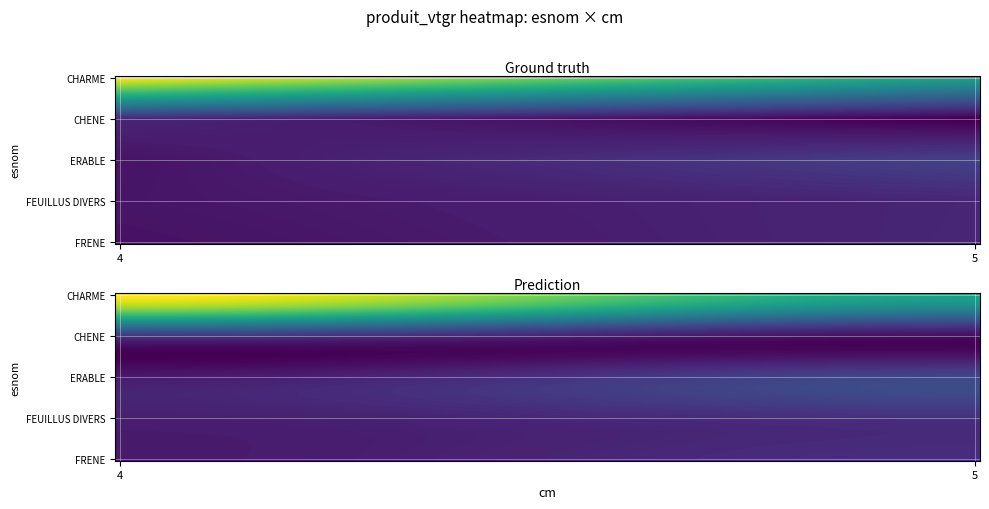

Count the CHENE values in the range 0 to 3.

1